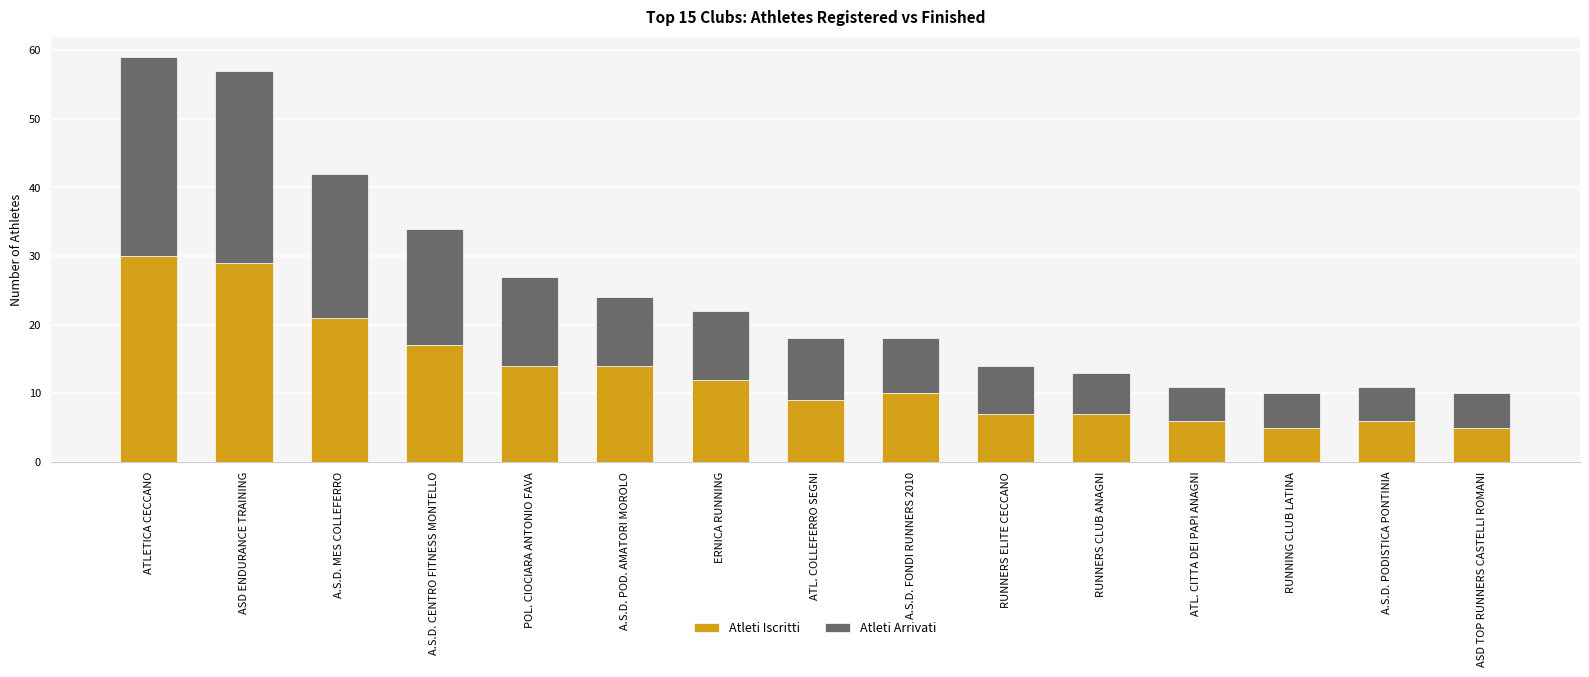

What is the total value across all series at A.S.D. POD. AMATORI MOROLO?

24